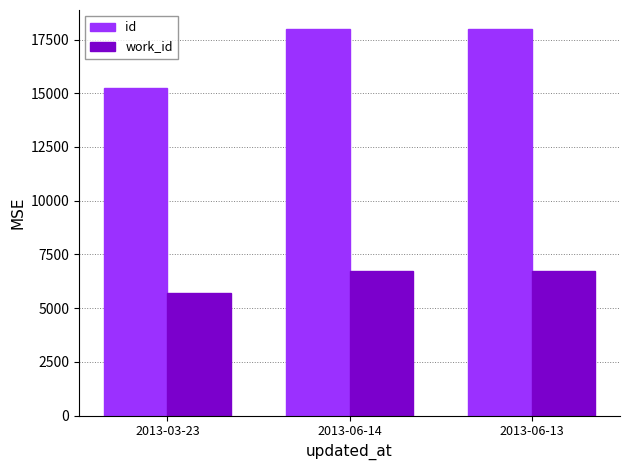

What is the difference between the second highest and minimum values in the id series?

2739